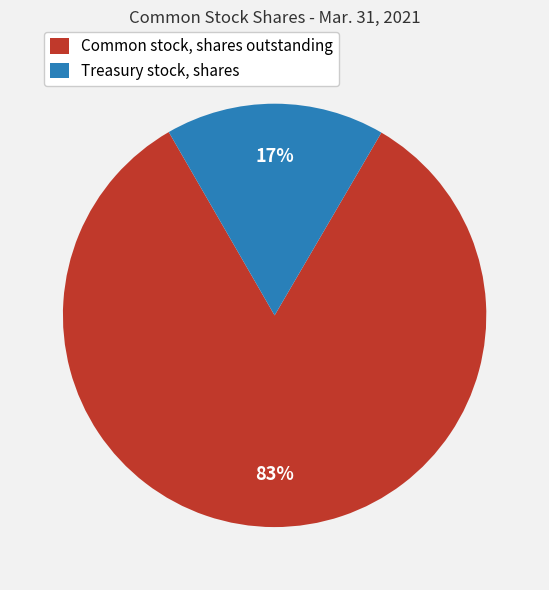

Count the number of slices in the pie.

2